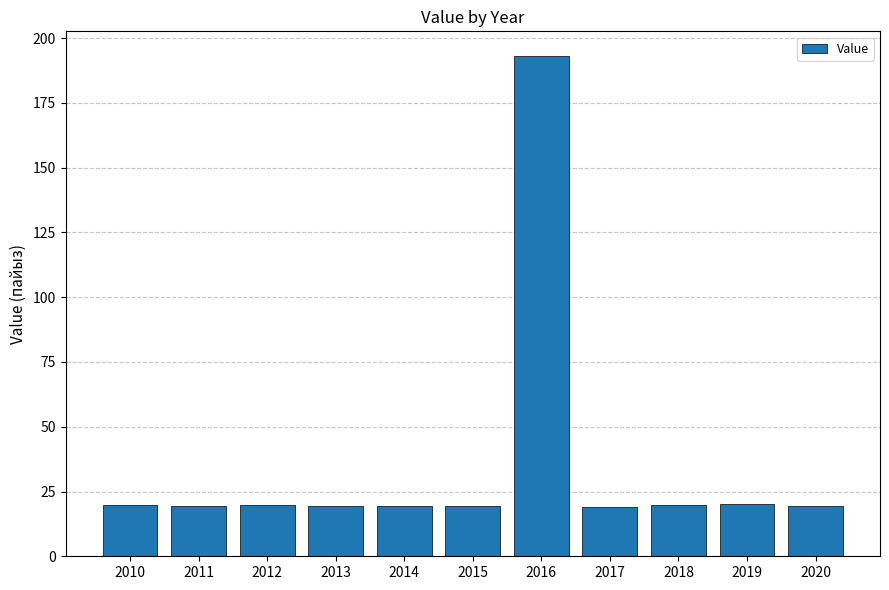

How many bars are there in total?

11